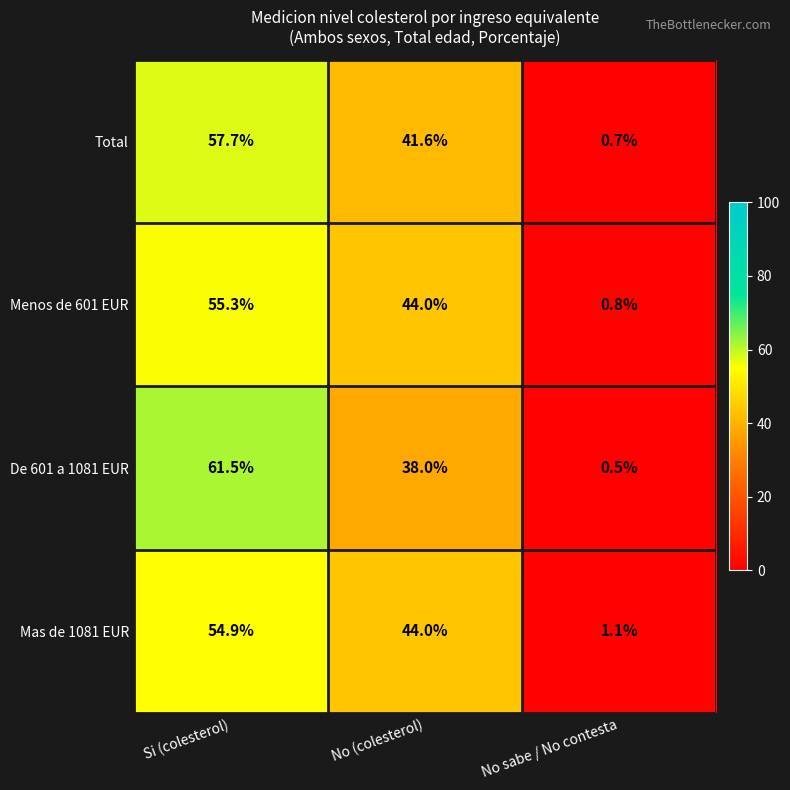

Is it true that Total equals 0.2 at No sabe / No contesta?

False